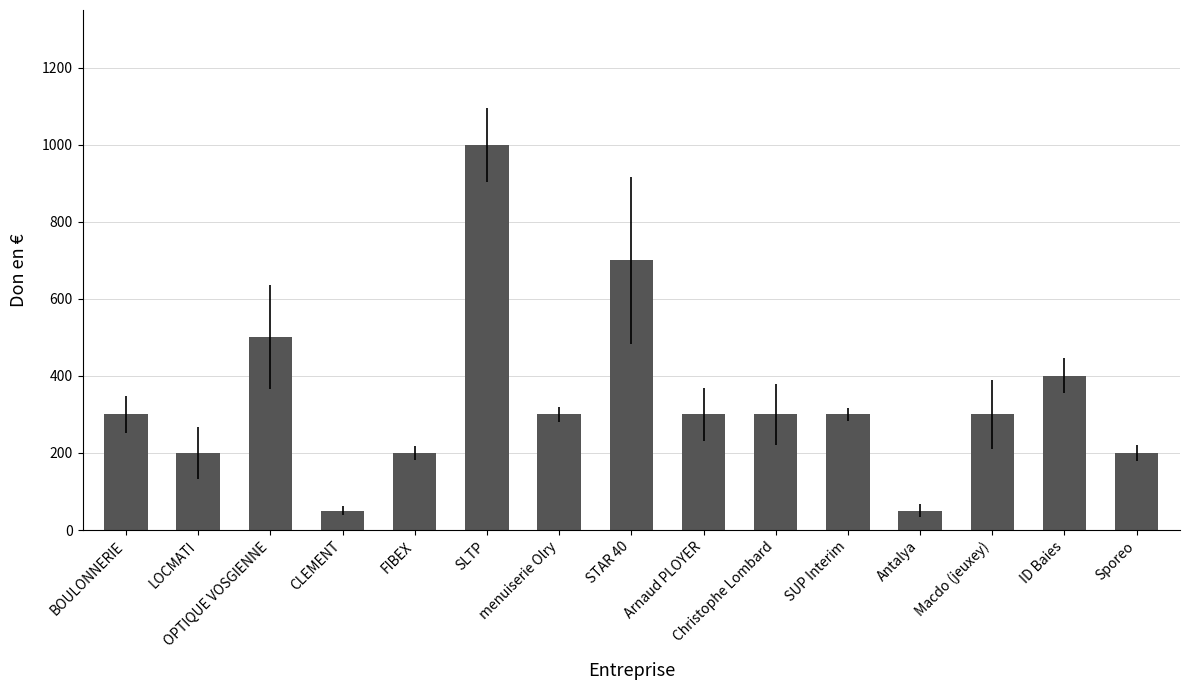

What is the approximate value at LOCMATI, to the nearest 100?

200